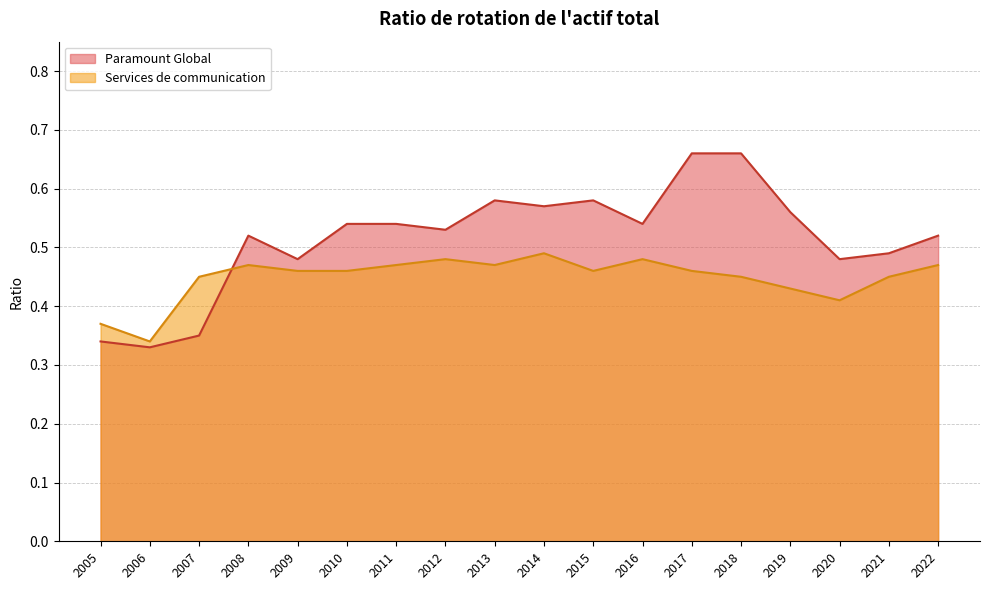

Where is the first local maximum for Services de communication?

2008